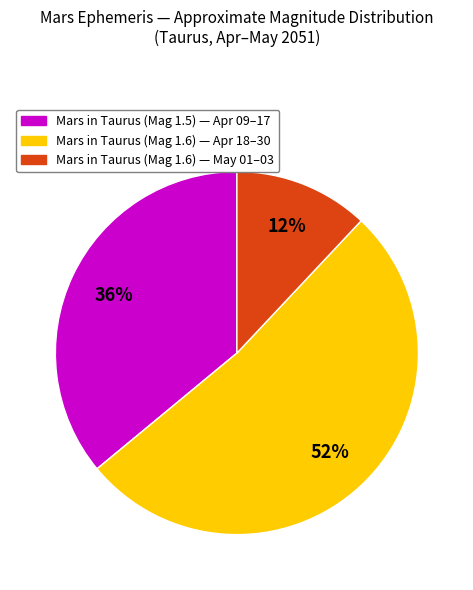

To the nearest percent, what is the difference between the largest and smallest slice percentages?

40%